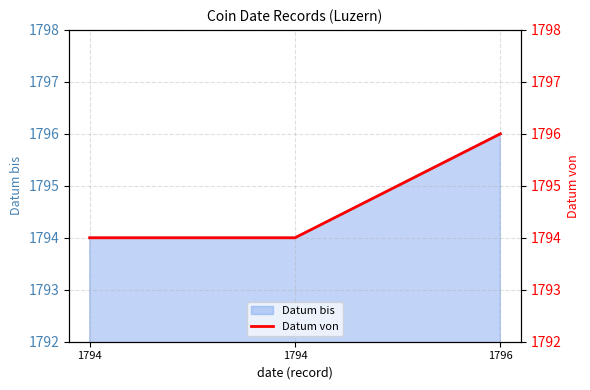

How many categories are shown in the chart?

3